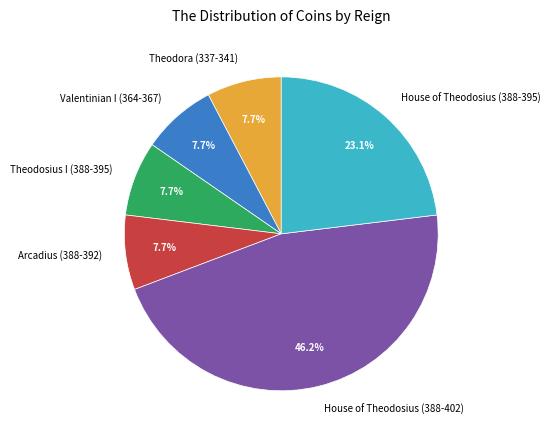

How many segments does this pie chart have?

6